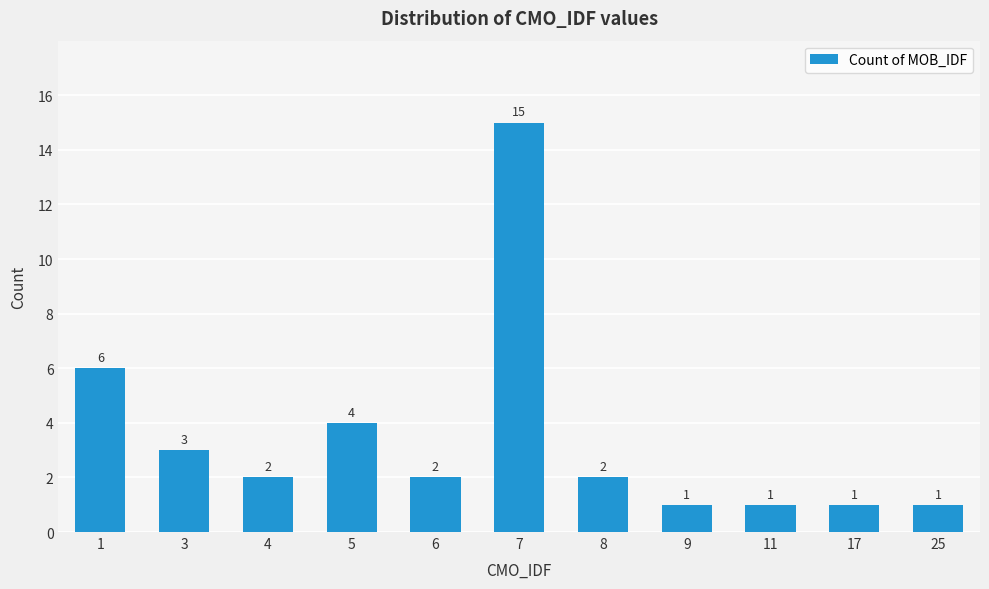

What is the value of the 3rd bar from the left?

2